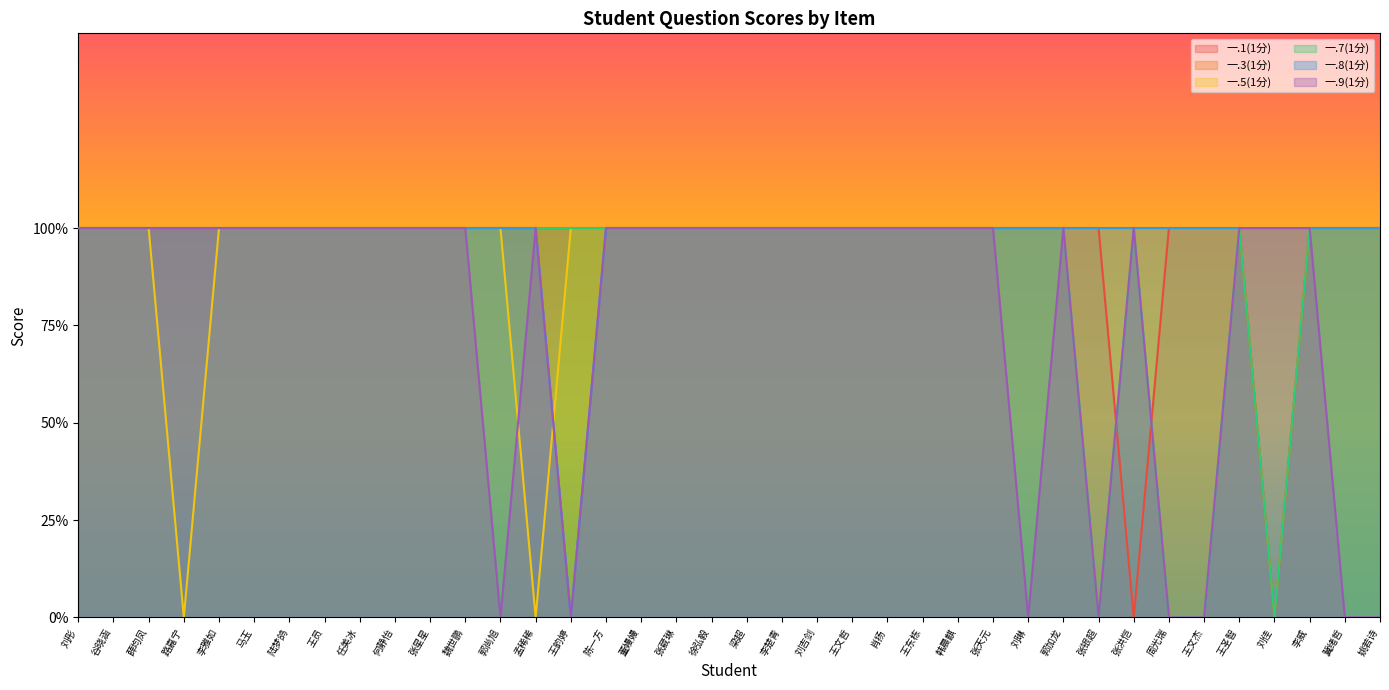

Where is 一.8(1分) nearest to the value 0?

王韵婷